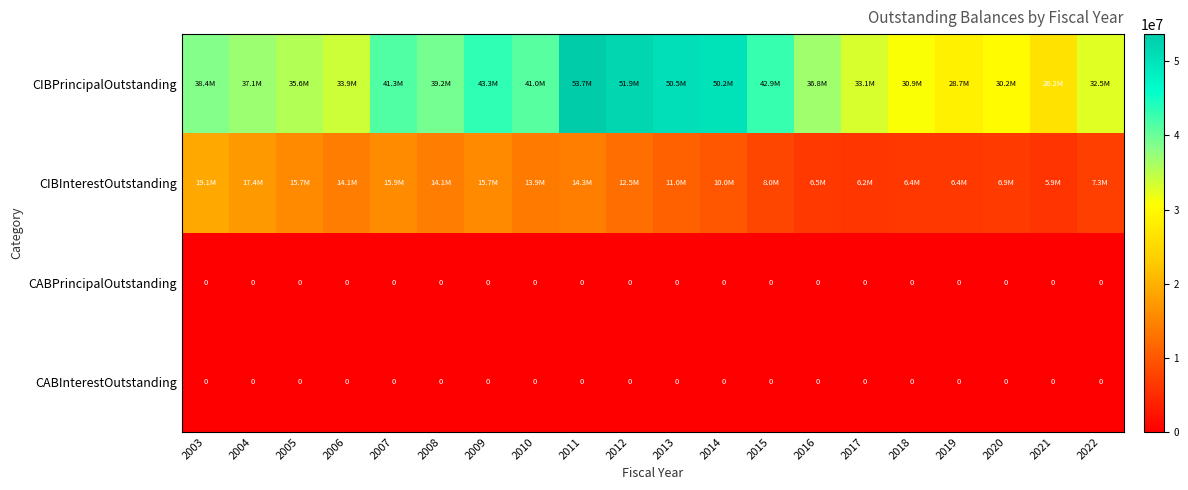

What is the approximate value of CIBInterestOutstanding at 2011?

14344534.0